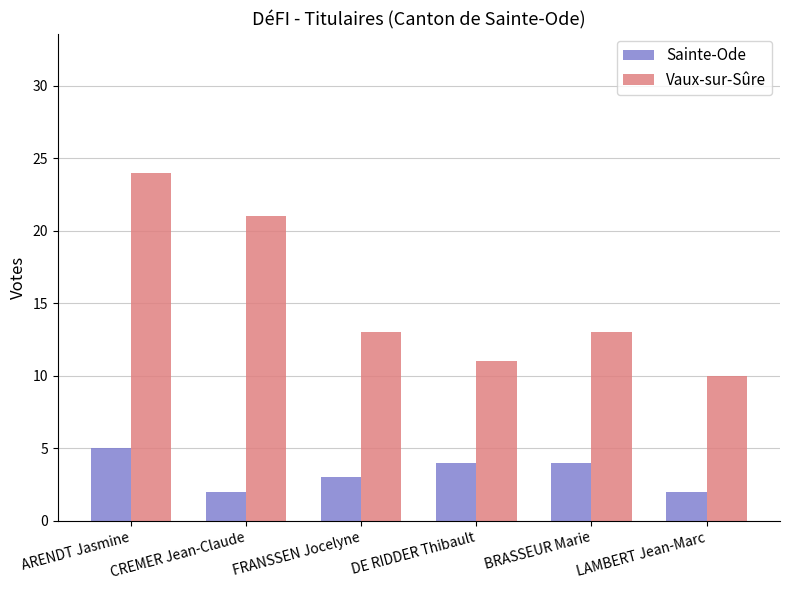

Reading left to right, transcribe all the data shown in this chart.

Sainte-Ode: ARENDT Jasmine=5	CREMER Jean-Claude=2	FRANSSEN Jocelyne=3	DE RIDDER Thibault=4	BRASSEUR Marie=4	LAMBERT Jean-Marc=2
Vaux-sur-Sûre: ARENDT Jasmine=24	CREMER Jean-Claude=21	FRANSSEN Jocelyne=13	DE RIDDER Thibault=11	BRASSEUR Marie=13	LAMBERT Jean-Marc=10